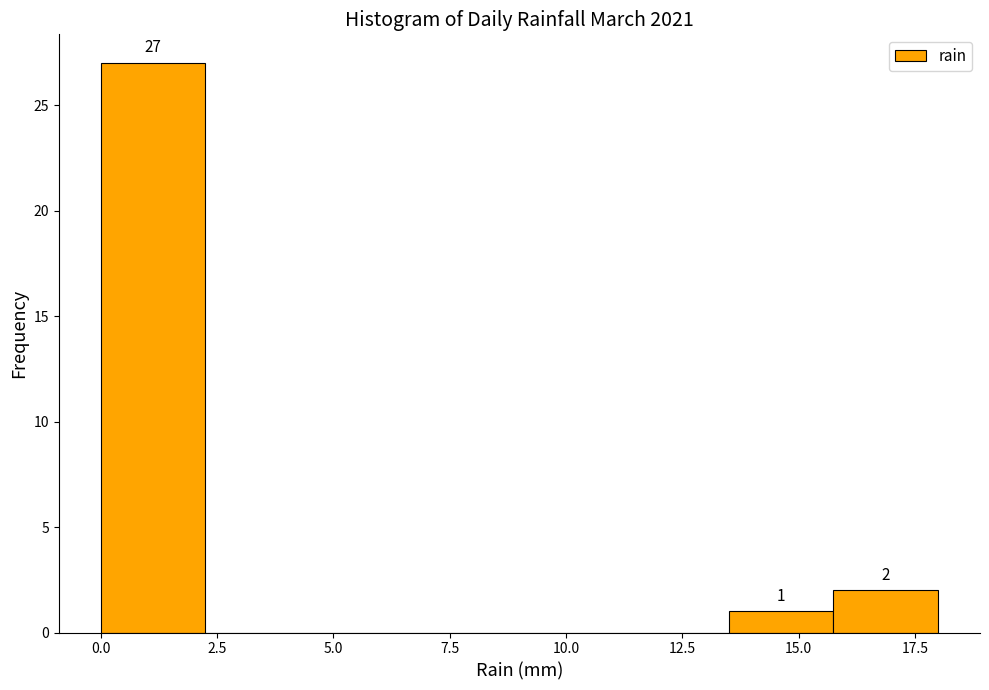

Which range on the x-axis has the tallest bar?

0.00 to 2.25